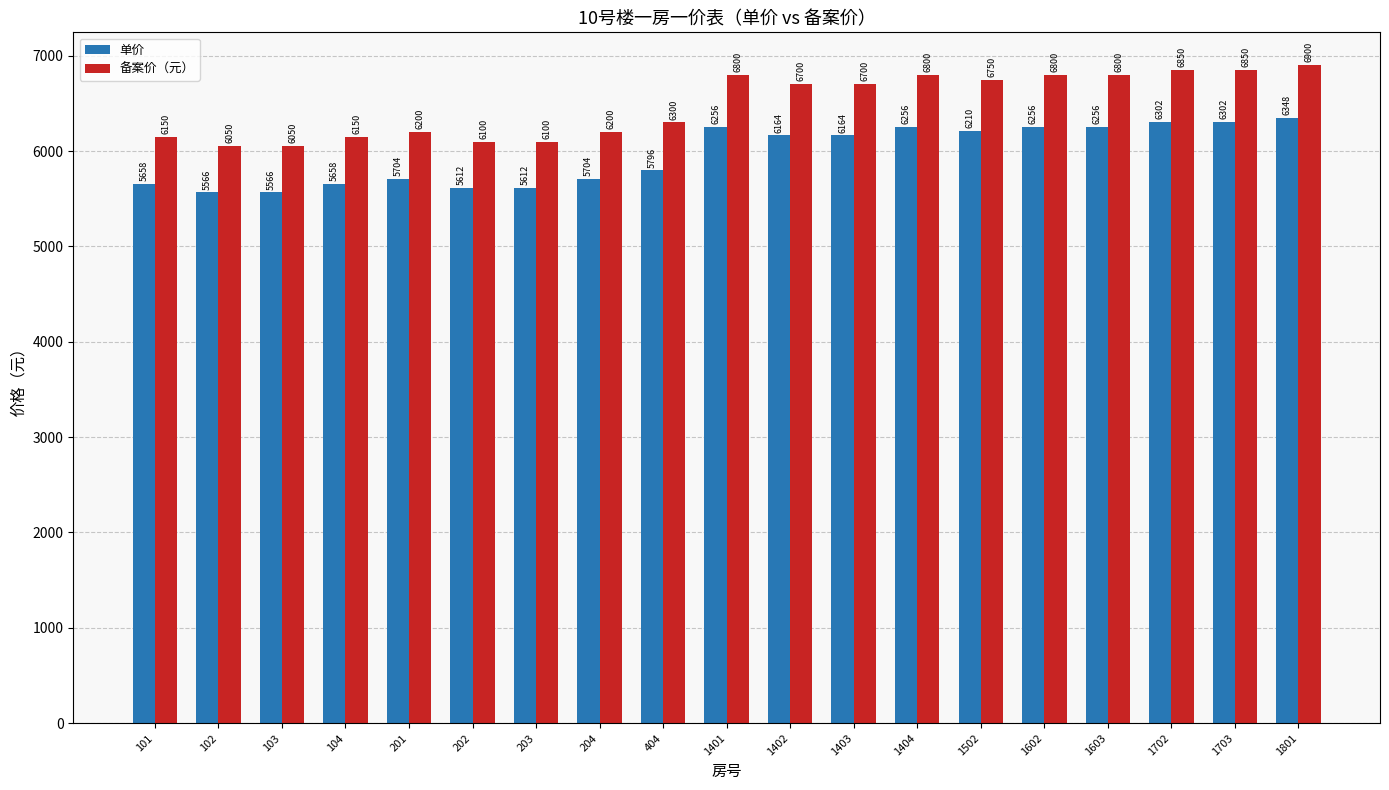

What is the difference between the highest and lowest values at 1801?

552